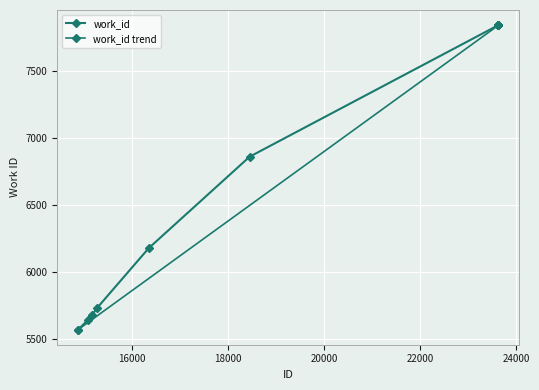

At which category does the chart reach its peak across all series?

23629